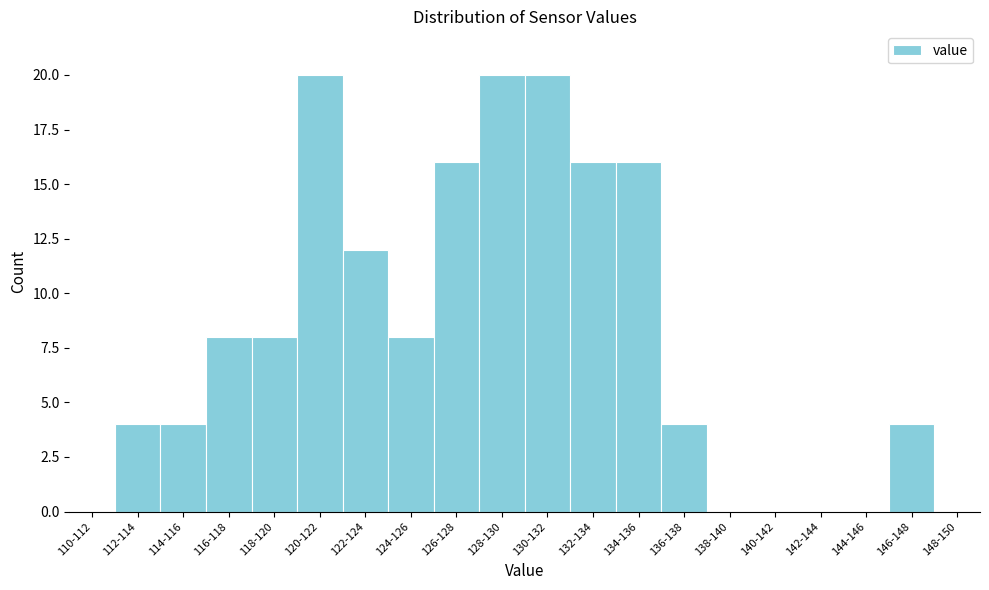

Reading left to right, what are all the values shown in this chart?

110-112=0	112-114=4	114-116=4	116-118=8	118-120=8	120-122=20	122-124=12	124-126=8	126-128=16	128-130=20	130-132=20	132-134=16	134-136=16	136-138=4	138-140=0	140-142=0	142-144=0	144-146=0	146-148=4	148-150=0